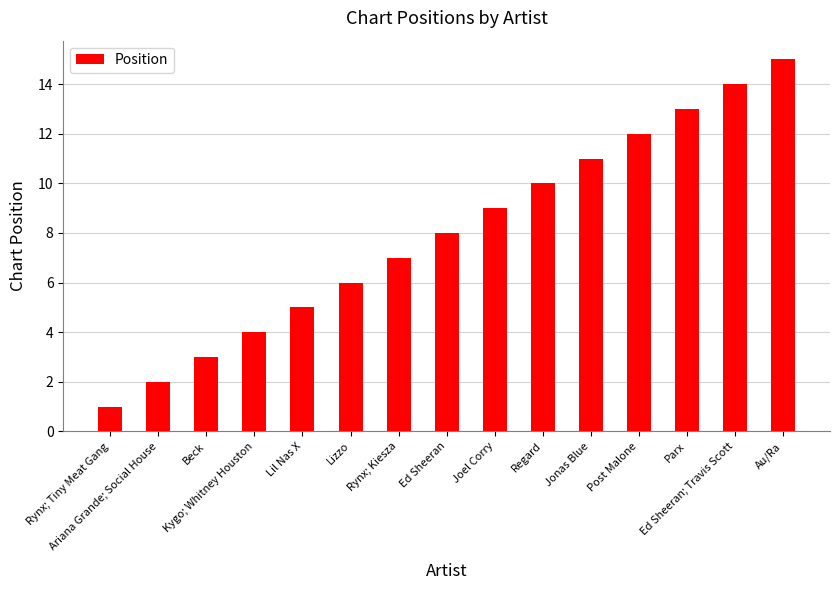

Approximately how many times larger is the value at Au/Ra compared to Beck?

5.0